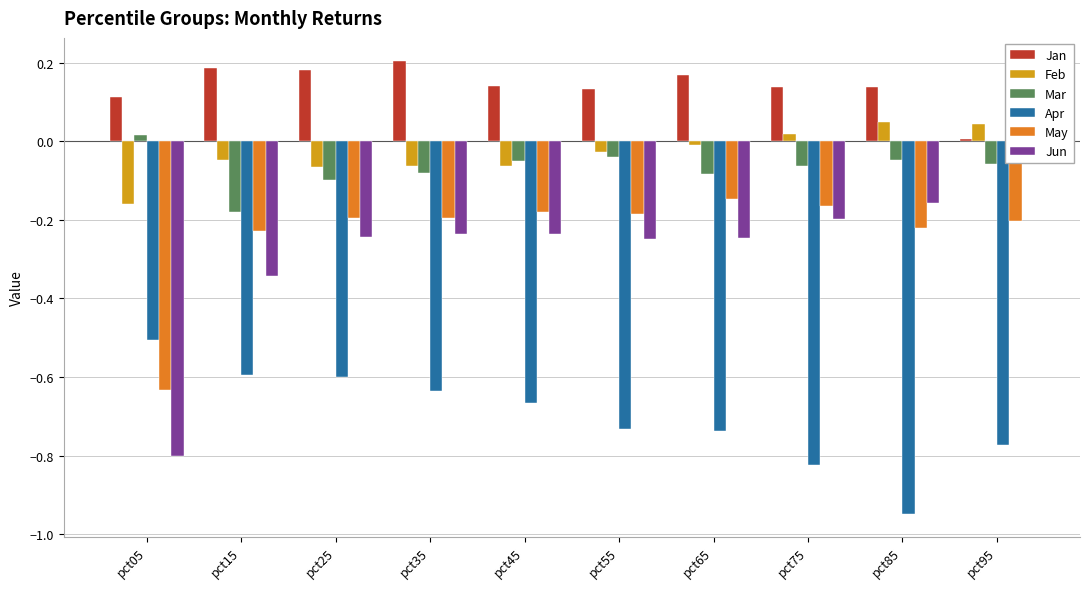

The Jan series shows 0.2 at pct55. True or false?

False